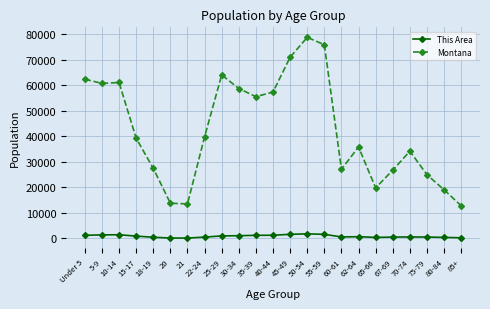

Is it true that Montana equals 17818 at 15-17?

False